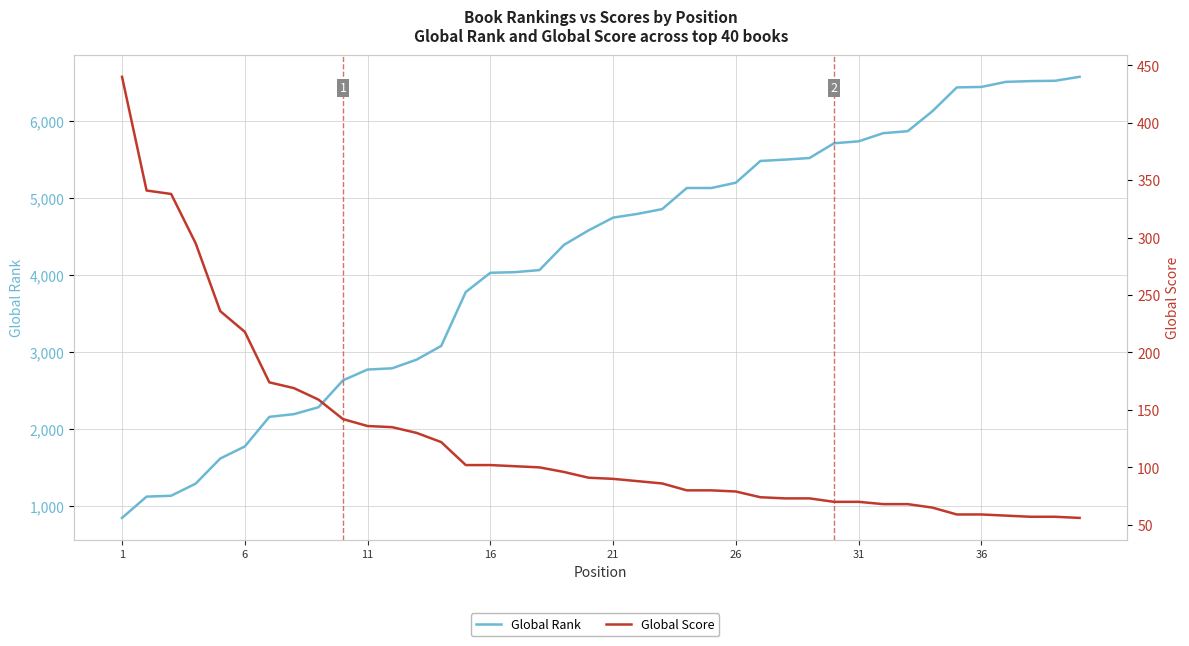

How many lines are shown in the chart?

2